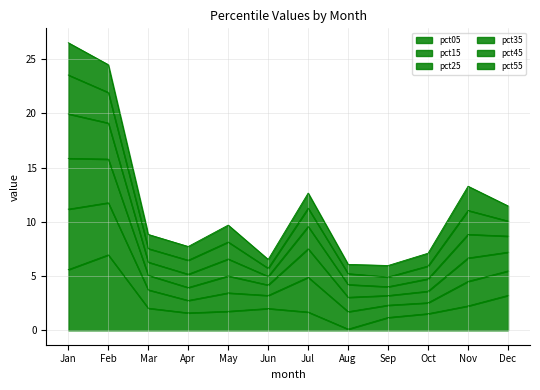

Where is the first local minimum for pct35?

Apr